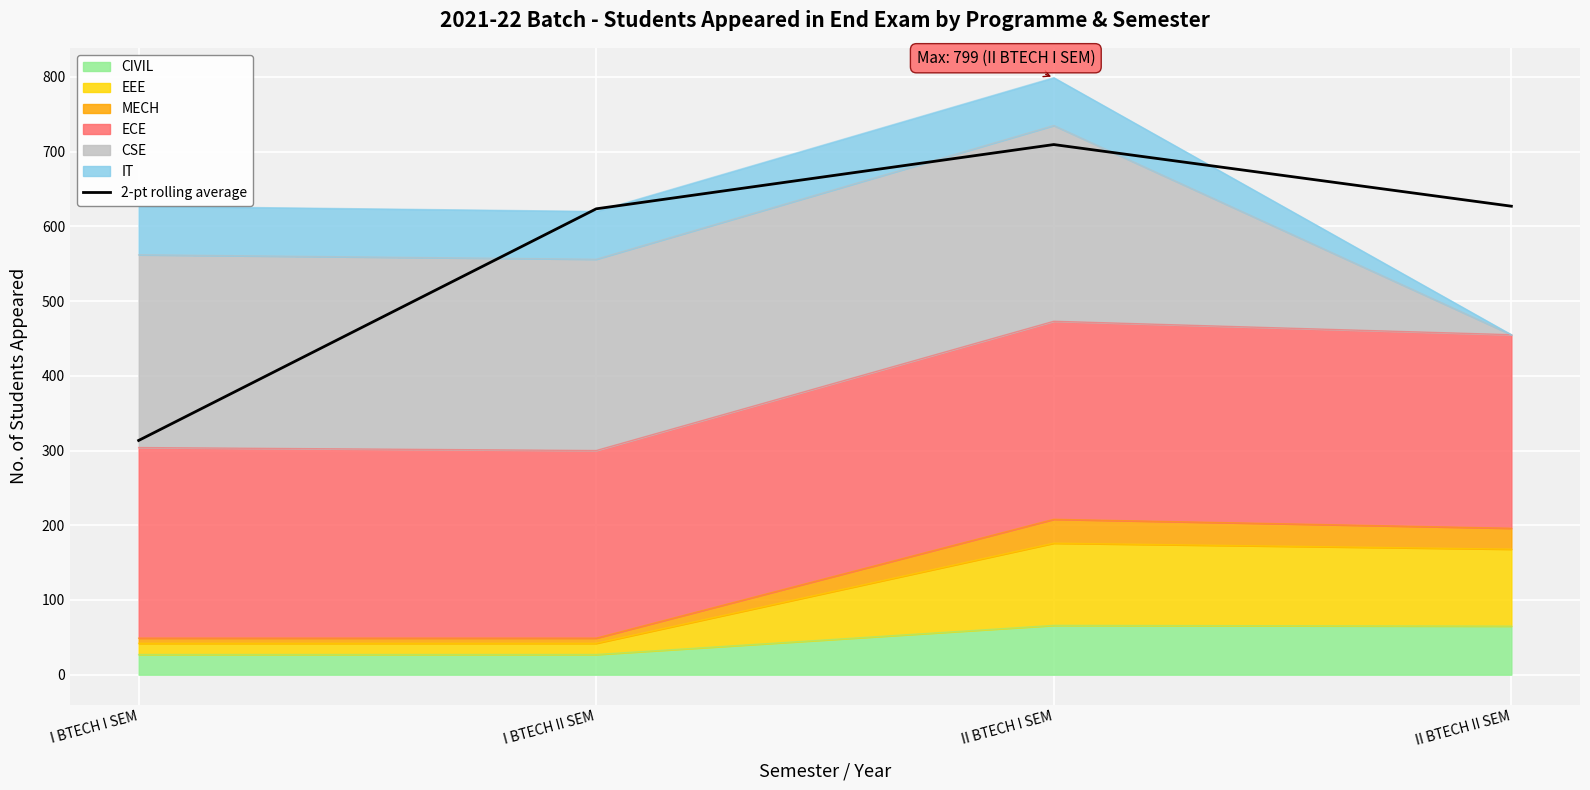

True or false: the data shows 903.4 at II BTECH II SEM.

False